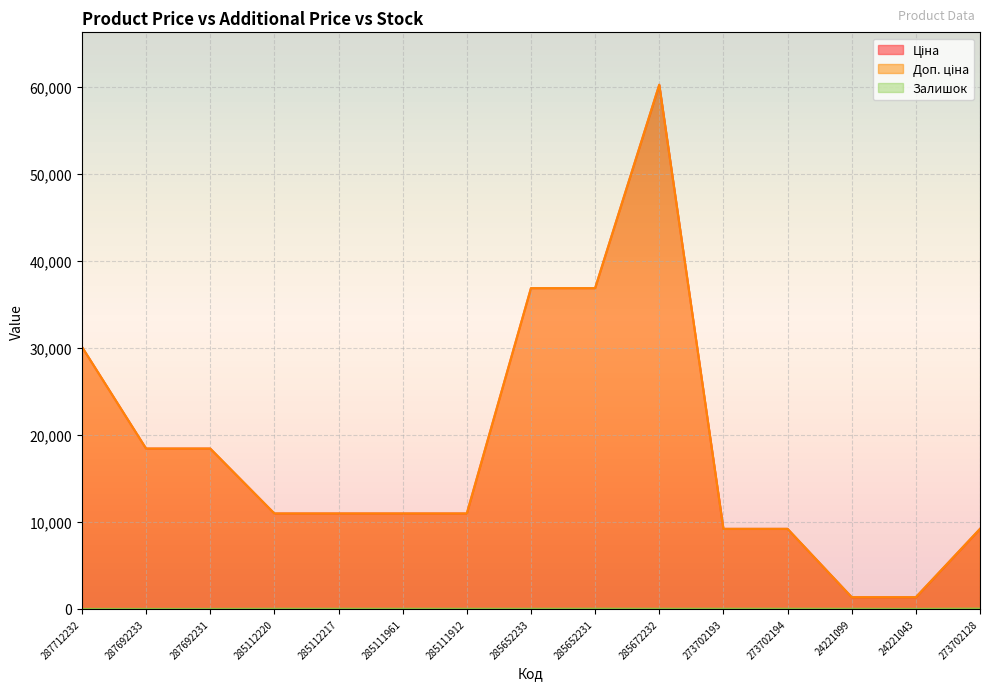

What is the label of the 13th point from the left?

24221099